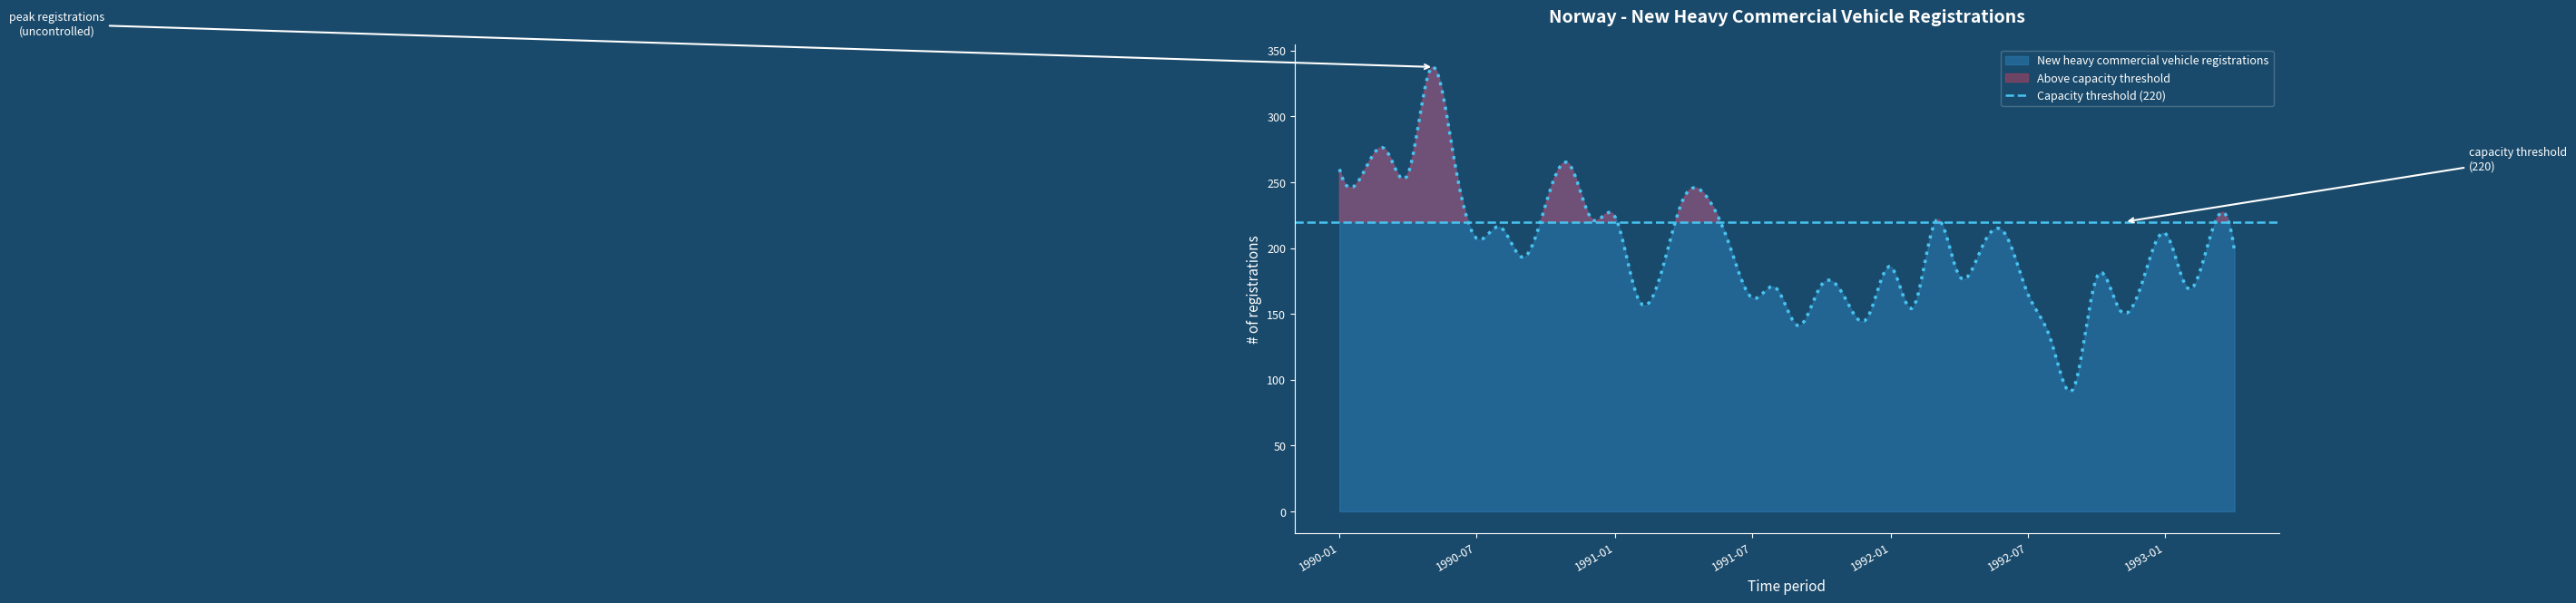

What is the average value?

201